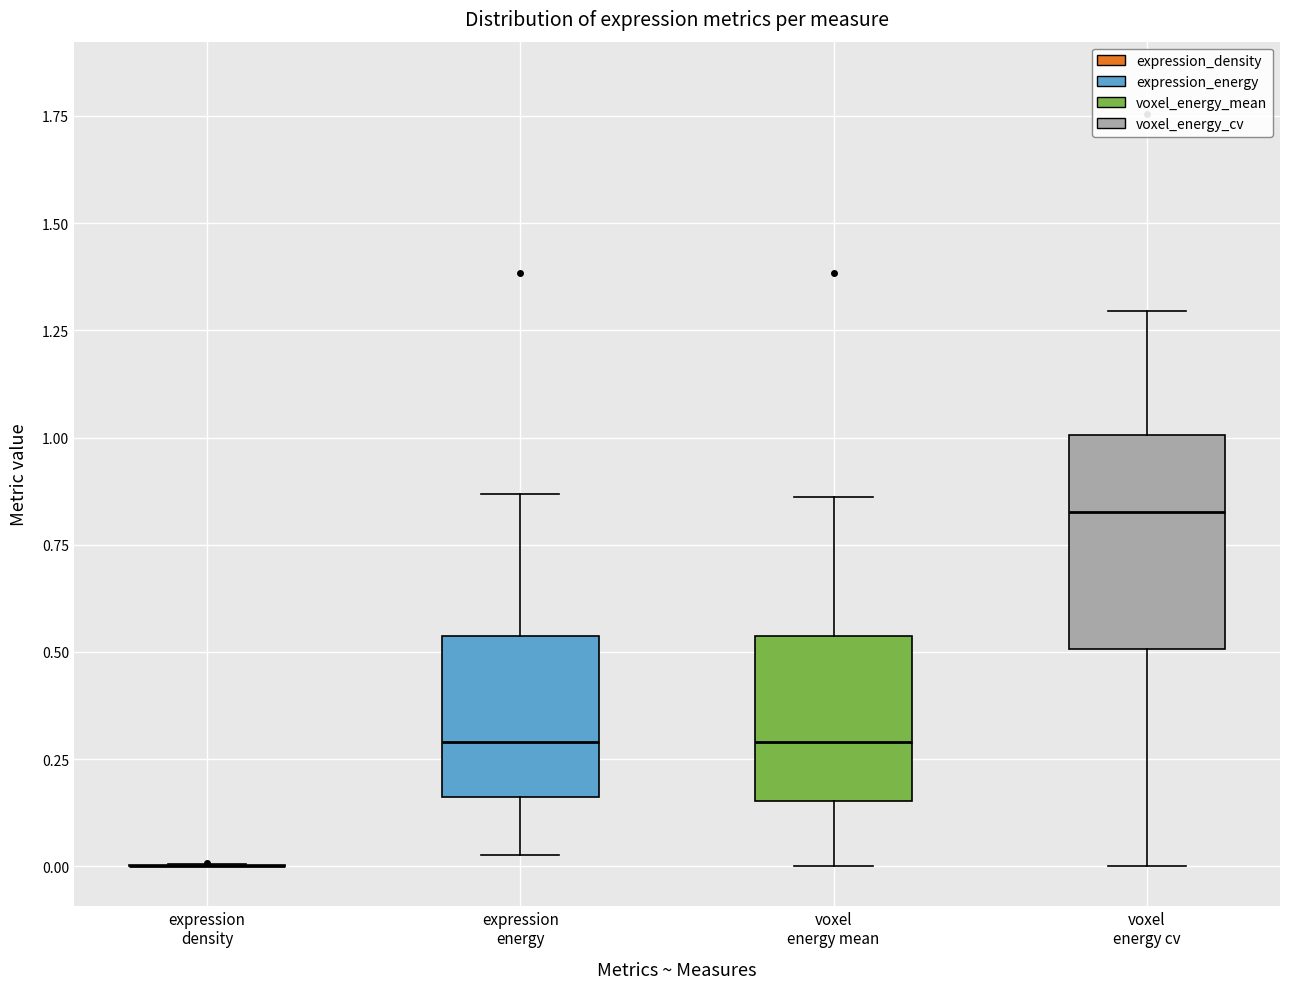

Reading left to right, transcribe this box plot: for each box, give where its median line is, the range the box spans, and where its two whiskers end, as read against the y-axis. The values are not printed on the chart, so give them approximately, as read against the axis.

expression density: box collapsed to a line at 0.00, whiskers 0.00 to 0.00
expression energy: median 0.30, box 0.15 to 0.55, whiskers 0.05 to 0.85
voxel energy mean: median 0.30, box 0.15 to 0.55, whiskers 0.00 to 0.85
voxel energy cv: median 0.85, box 0.50 to 1.00, whiskers 0.00 to 1.30